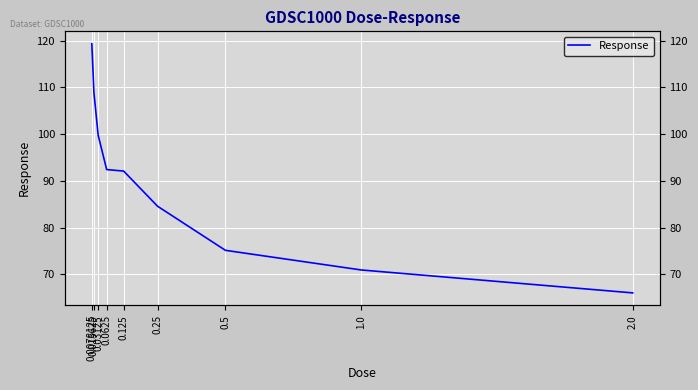

Where is the data nearest to the value 92?

0.125